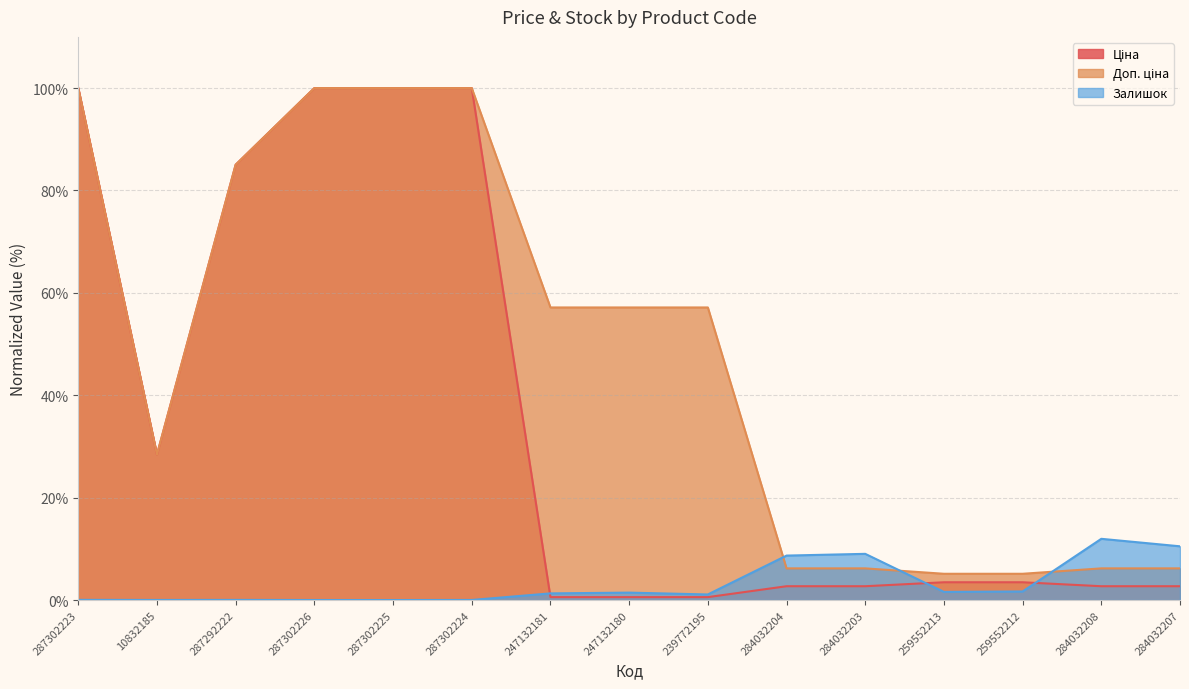

True or false: Доп. ціна has more than 0 interior local peaks.

False